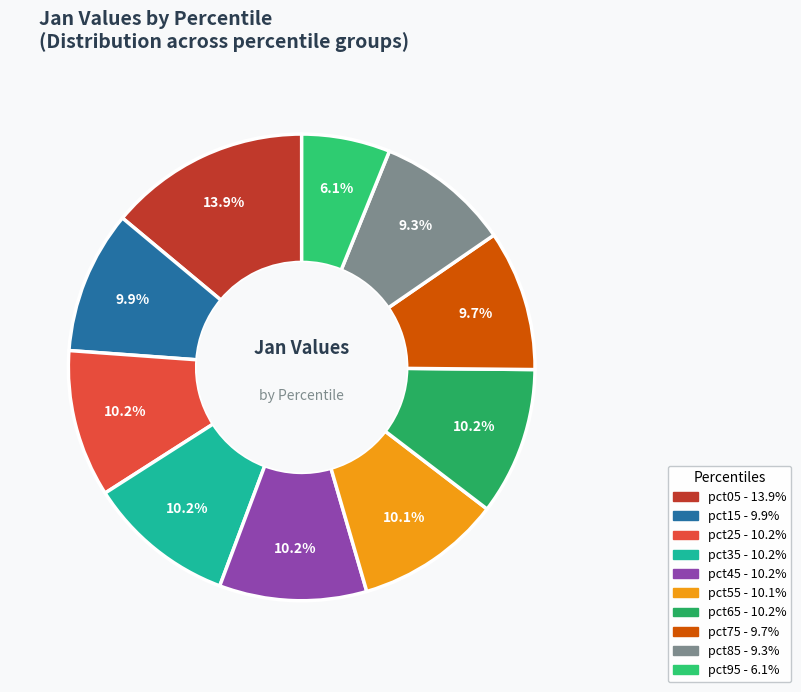

To the nearest percent, what percentage of the pie is pct95?

6%